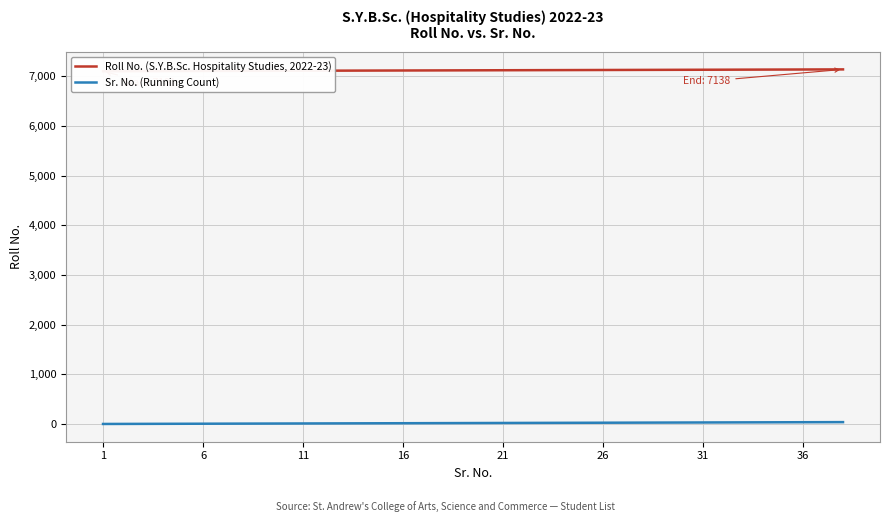

Rank the series by their maximum value, from highest to lowest.

Roll No. (S.Y.B.Sc. Hospitality Studies, 2022-23), Sr. No. (Running Count)